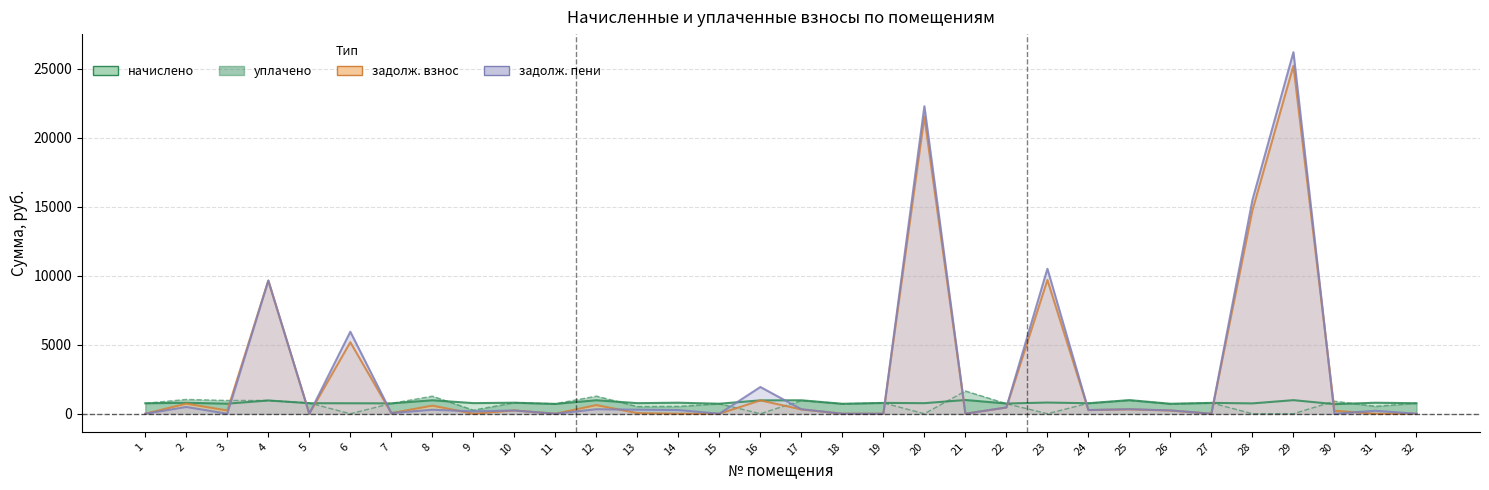

Between 25 and 30, which series saw the biggest shift?

задолженность (пени)